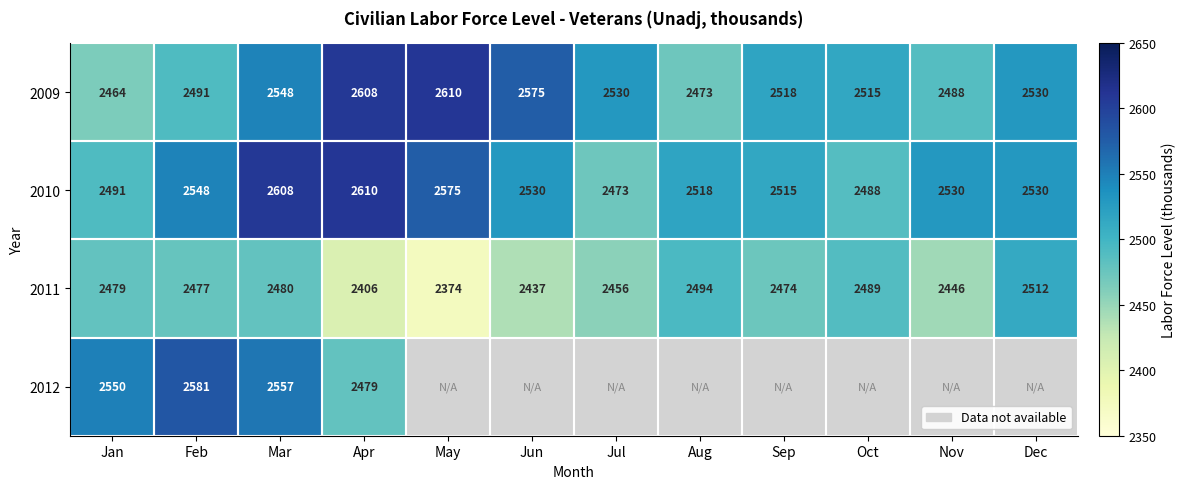

At which label does 2010 reach its peak?

Apr